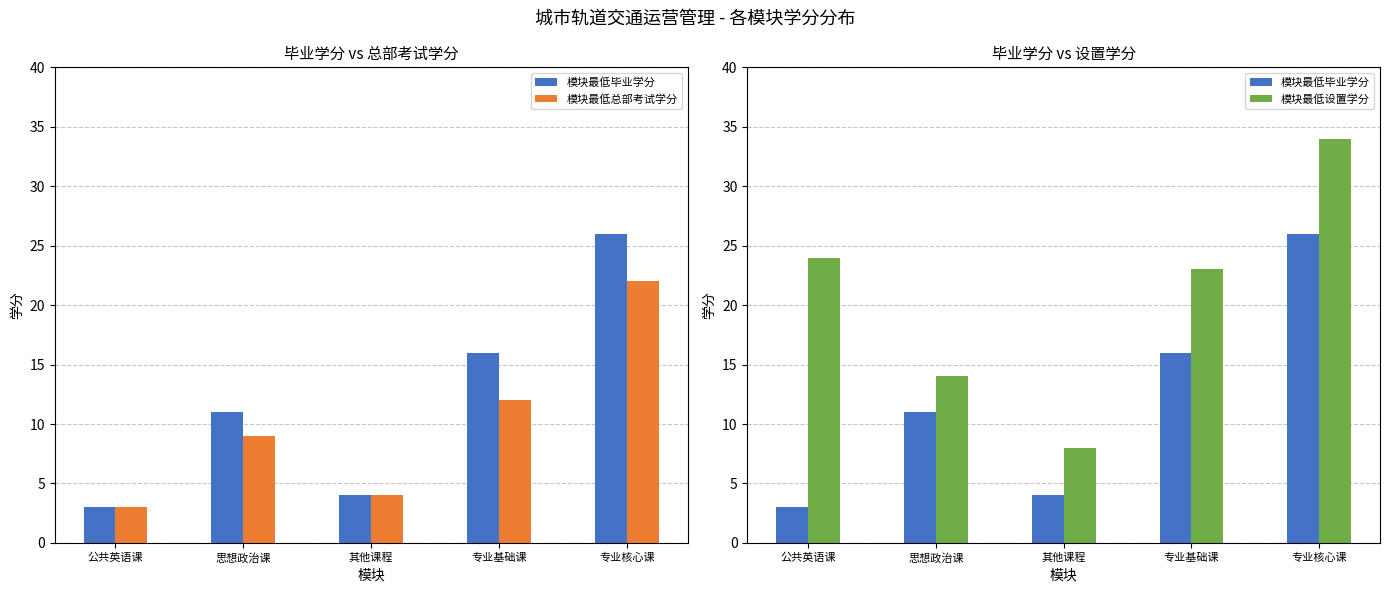

What is the sum of the 模块最低毕业学分 values at 专业核心课 and 其他课程?

30